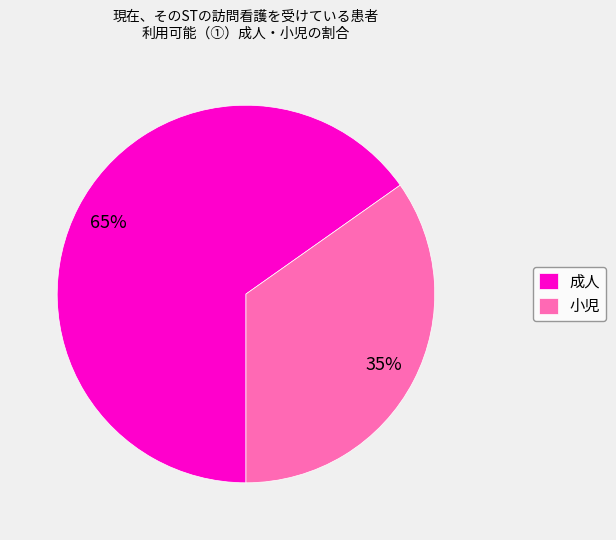

To the nearest percent, what is the combined percentage of 小児 and 成人?

100%